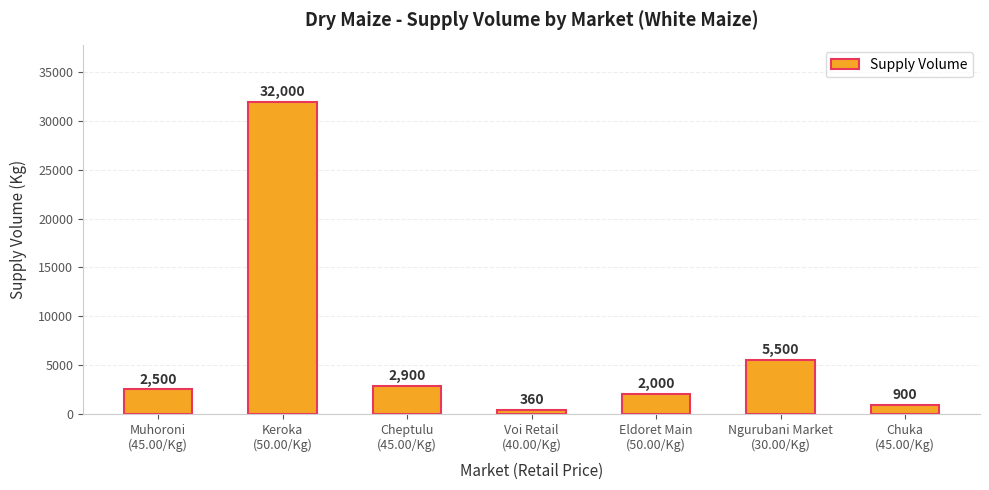

What is the difference between the second highest and second lowest values?

4600